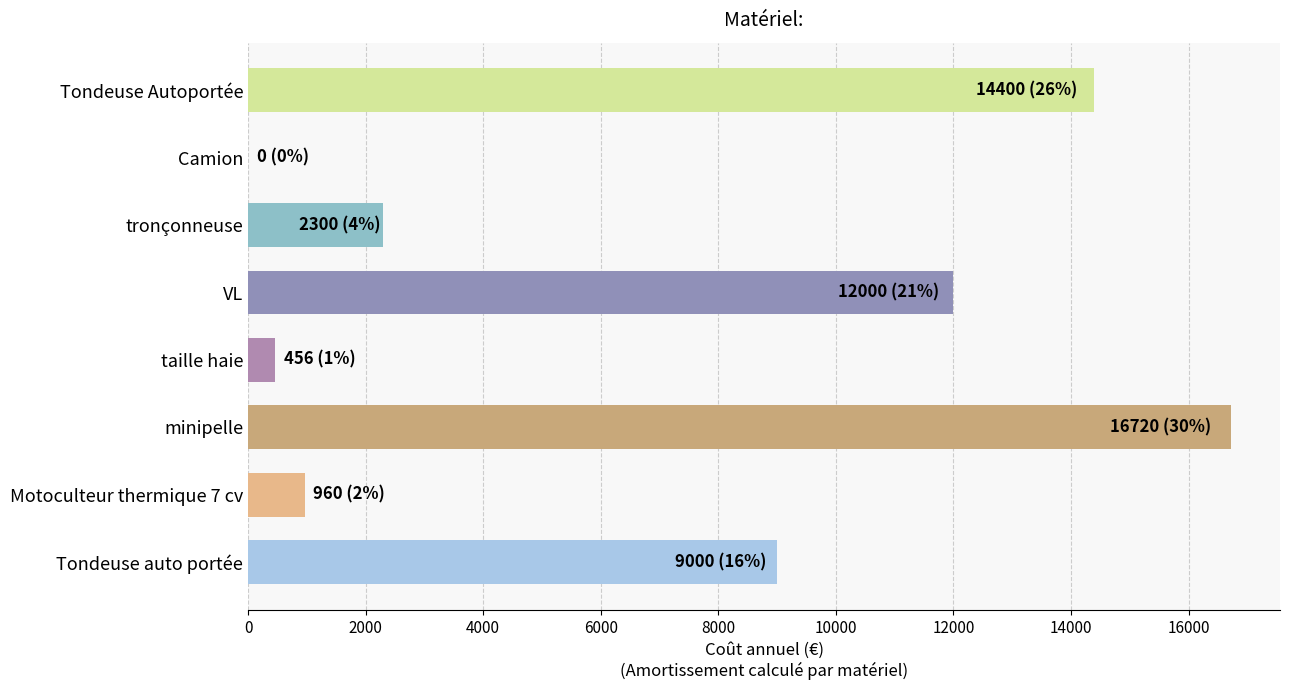

What is the sum of the values at minipelle and Tondeuse Autoportée?

31120